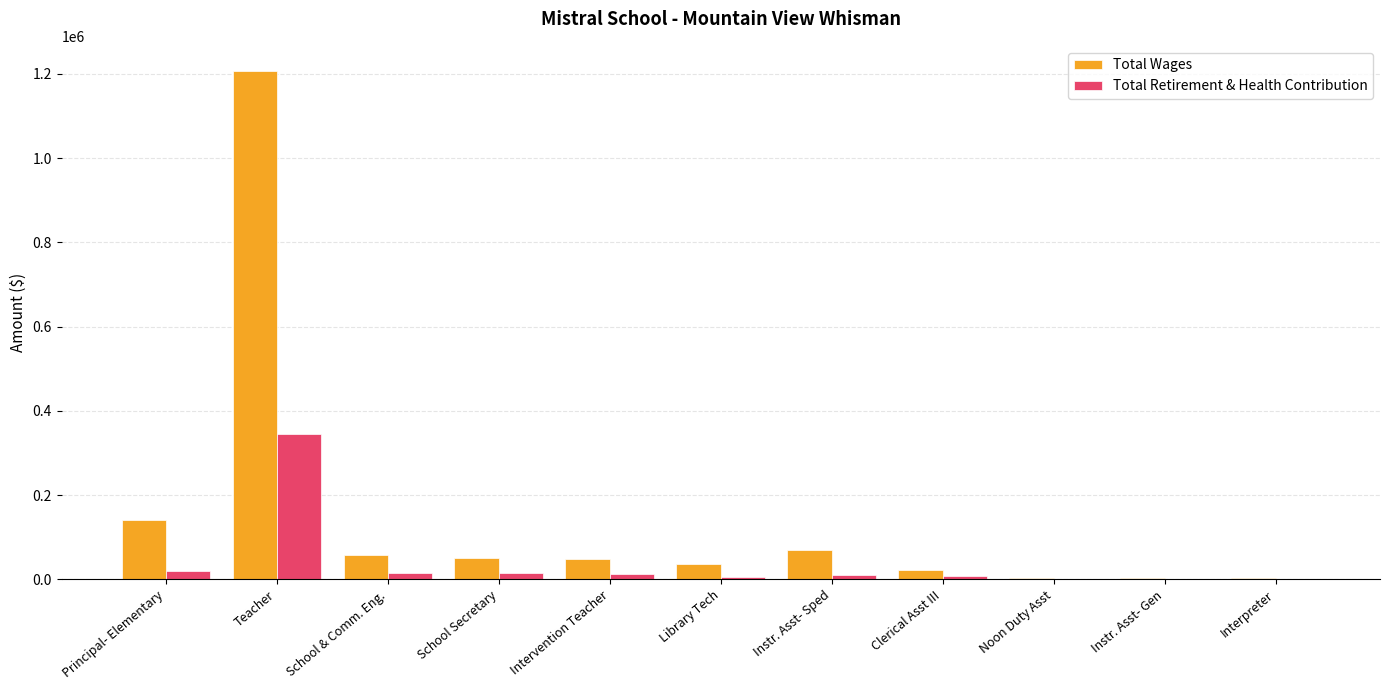

How many data points does each series have?

11